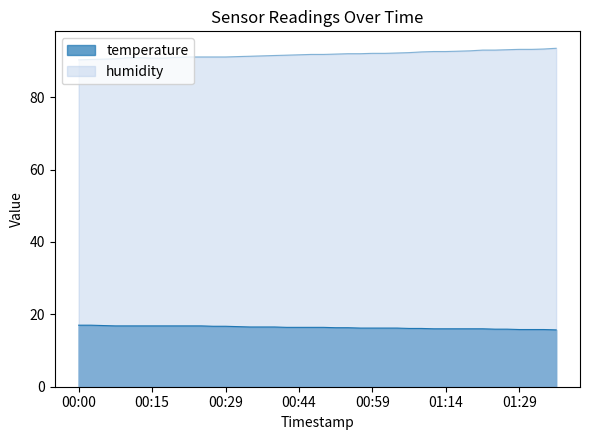

Which has a higher value, 00:20 or 01:31?

00:20